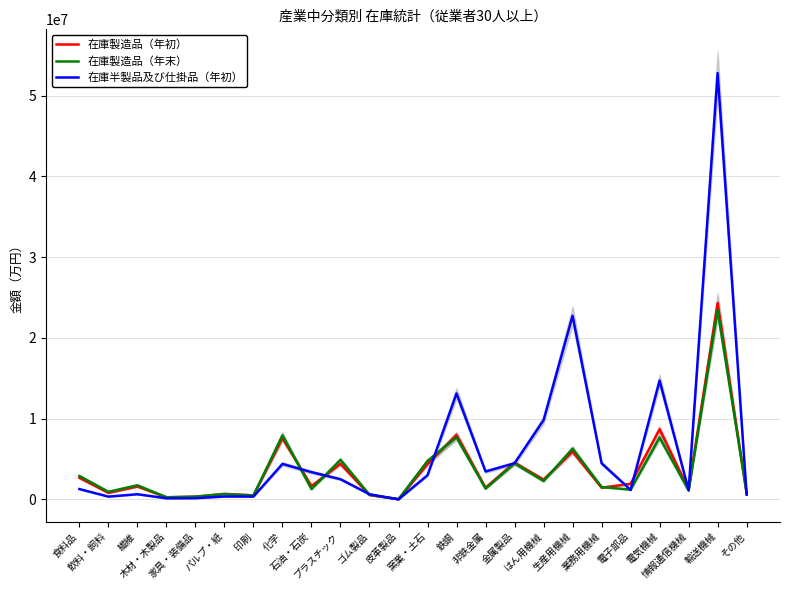

At which category does 在庫製造品（年初） reach its first local peak?

繊維